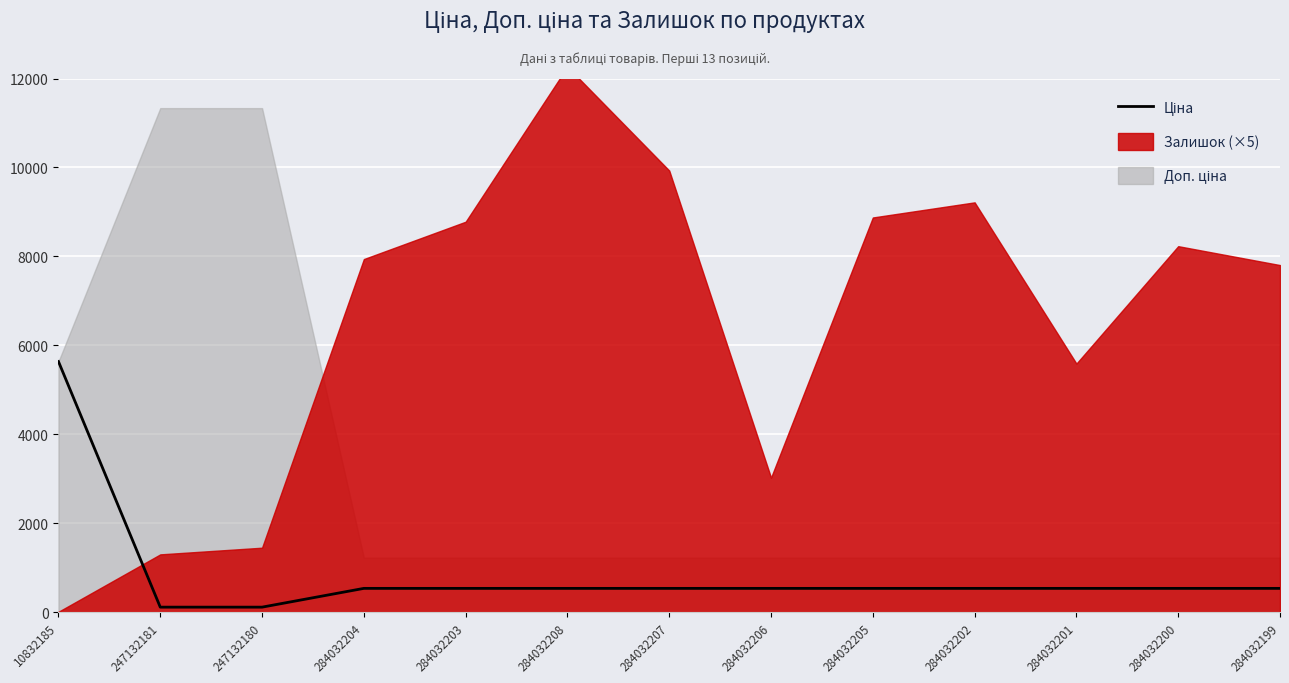

Rank the categories by value from lowest to highest.

247132181, 247132180, 284032204, 284032203, 284032208, 284032207, 284032206, 284032205, 284032202, 284032201, 284032200, 284032199, 10832185